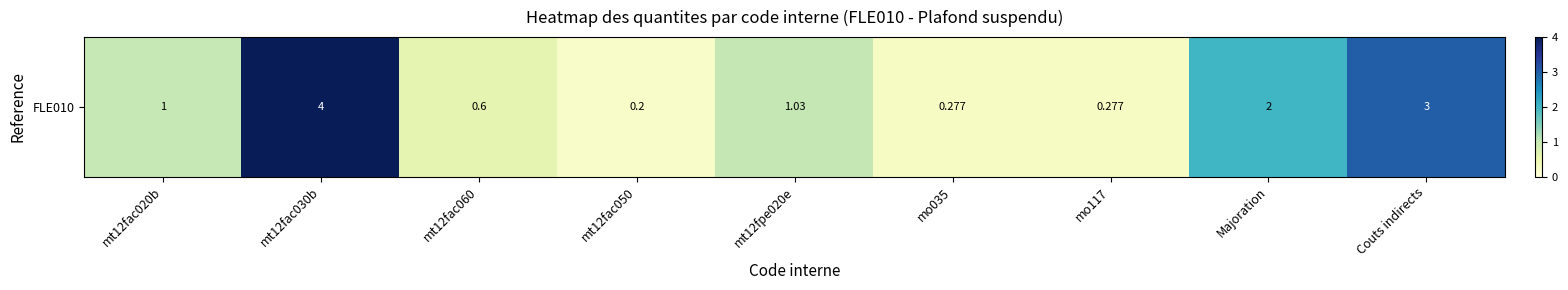

Reading left to right, extract all data points from this chart.

mt12fac020b=1.0	mt12fac030b=4.0	mt12fac060=0.6	mt12fac050=0.2	mt12fpe020e=1.0	mo035=0.3	mo117=0.3	Majoration=2.0	Couts indirects=3.0